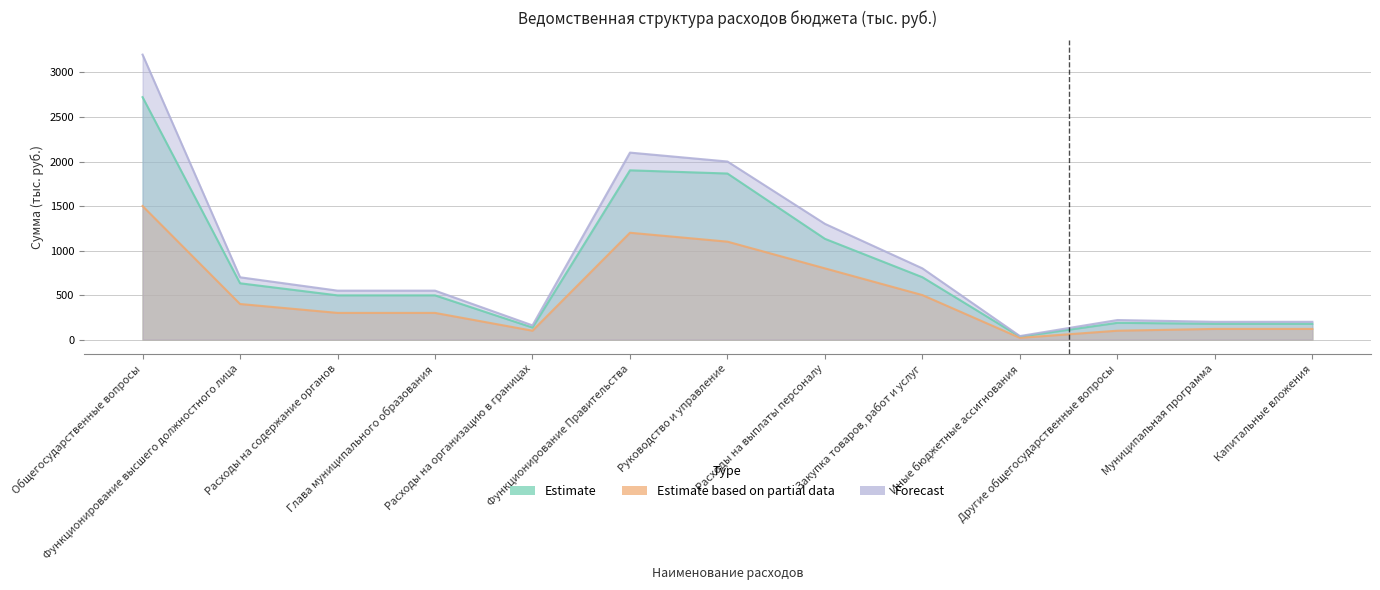

True or false: Estimate based on partial data and Estimate intersect in this chart.

False